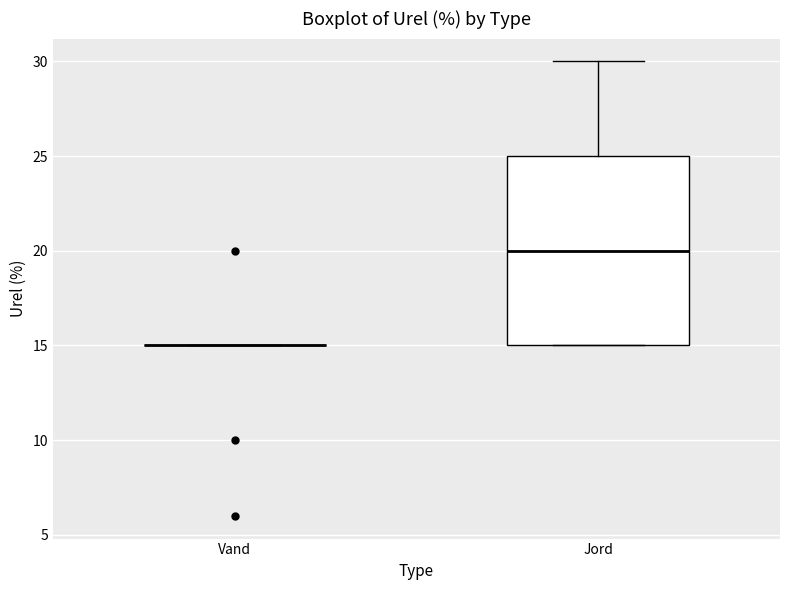

Reading left to right, transcribe this box plot: for each box, give where its median line is, the range the box spans, and where its two whiskers end, as read against the y-axis. The values are not printed on the chart, so give them approximately, as read against the axis.

Vand: box collapsed to a line at 15, whiskers 15 to 15
Jord: median 20, box 15 to 25, whiskers 15 to 30